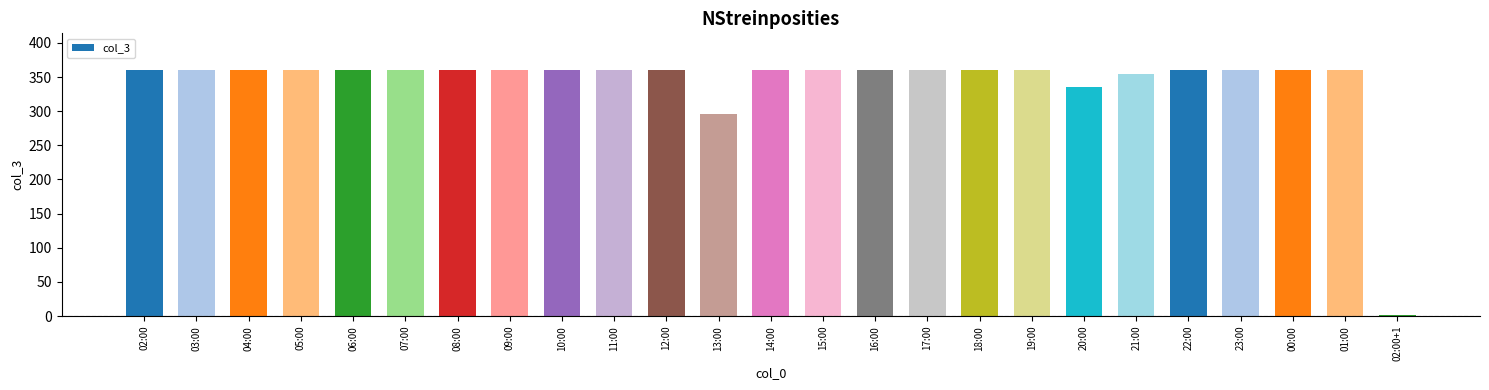

Are the bars grouped side by side (vs. stacked)?

No